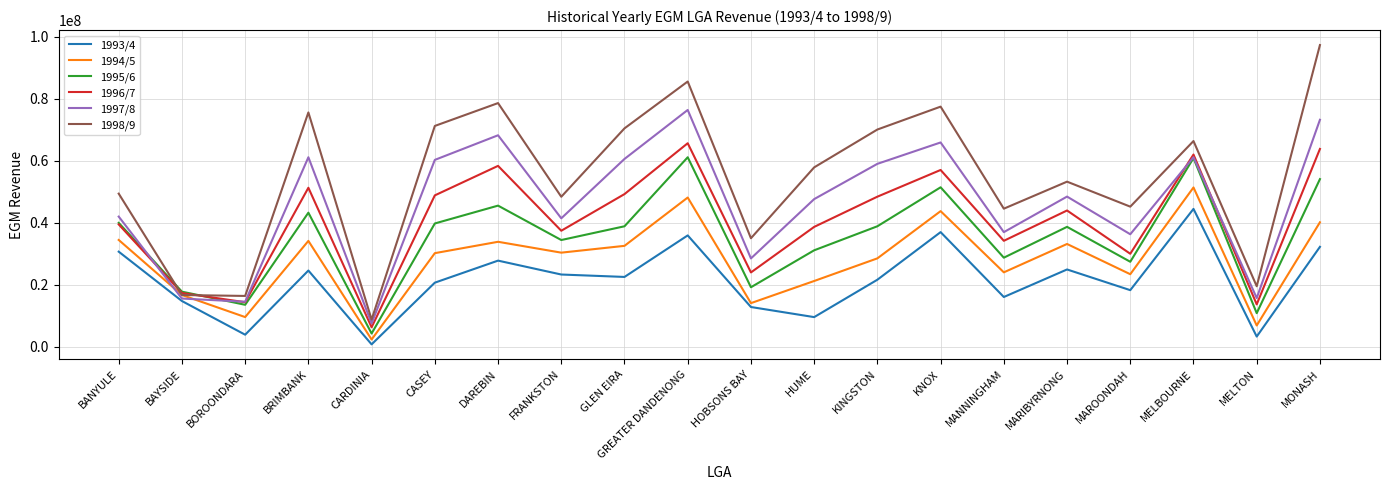

In 1996/7, how many points are higher than both neighbors (excluding endpoints)?

6